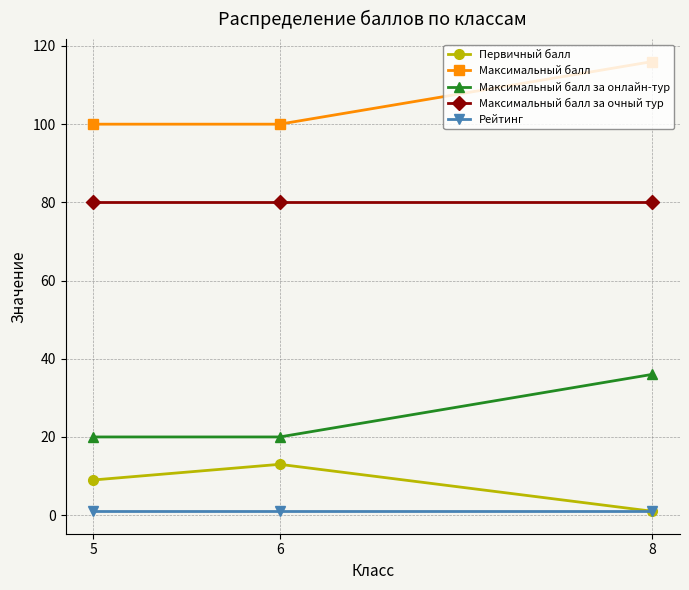

What are all the series names shown in the legend?

Первичный балл, Максимальный балл, Максимальный балл за онлайн-тур, Максимальный балл за очный тур, Рейтинг